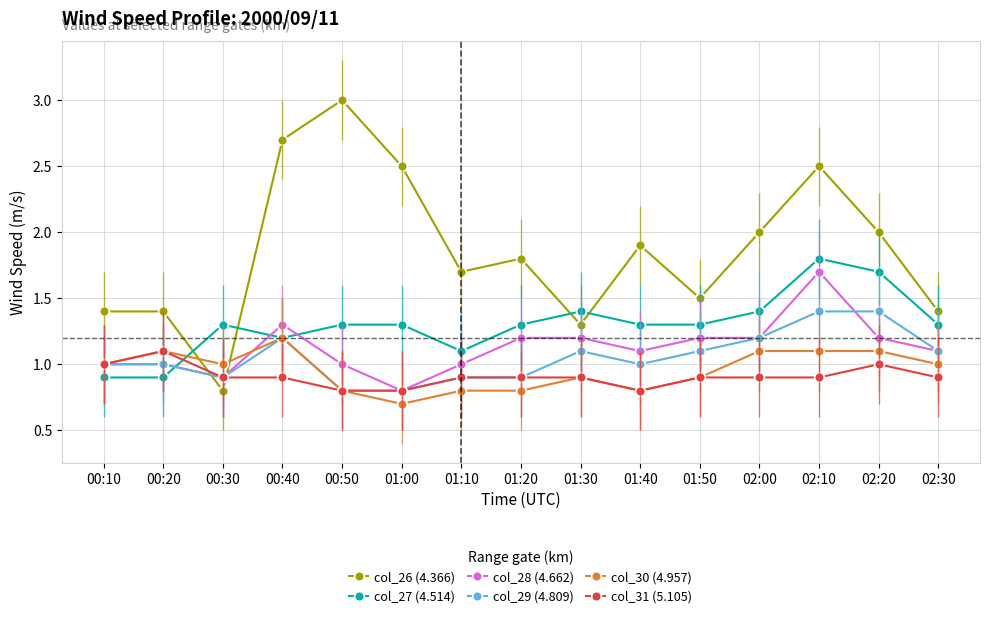

Which series ends up on top after the final intersection of col_30 (4.957) and col_28 (4.662)?

col_28 (4.662)